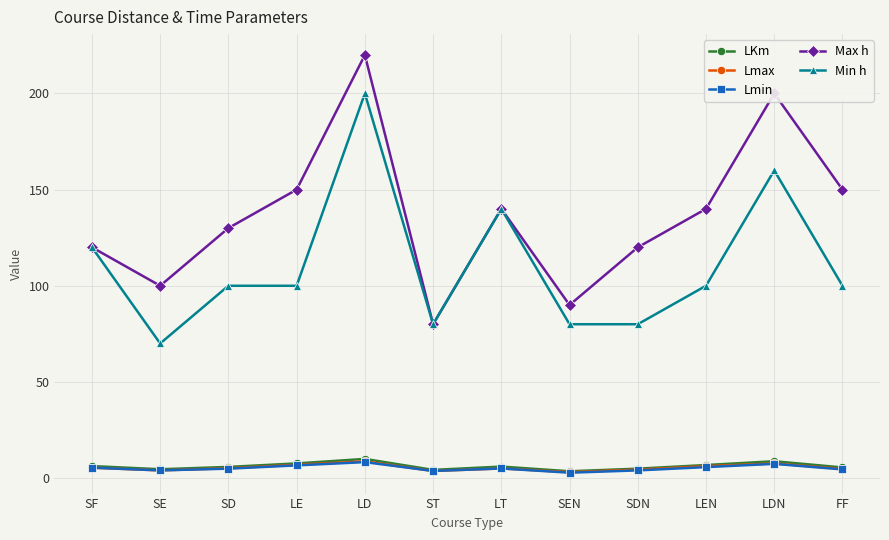

Which category has the highest value across all series?

LD